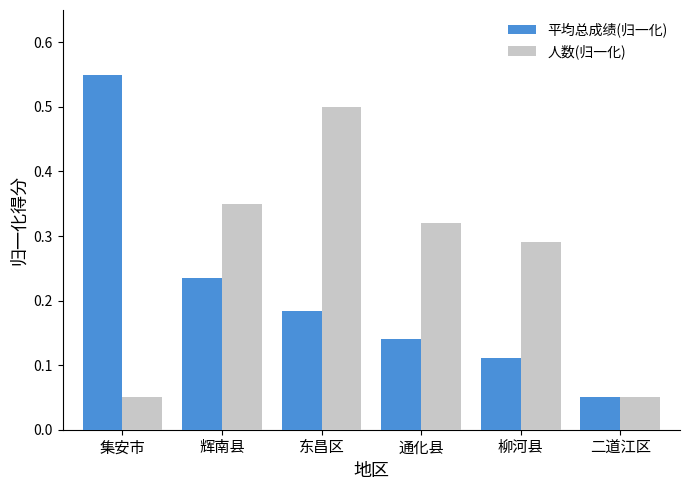

Count the 人数(归一化) values in the range 0 to 1.

6